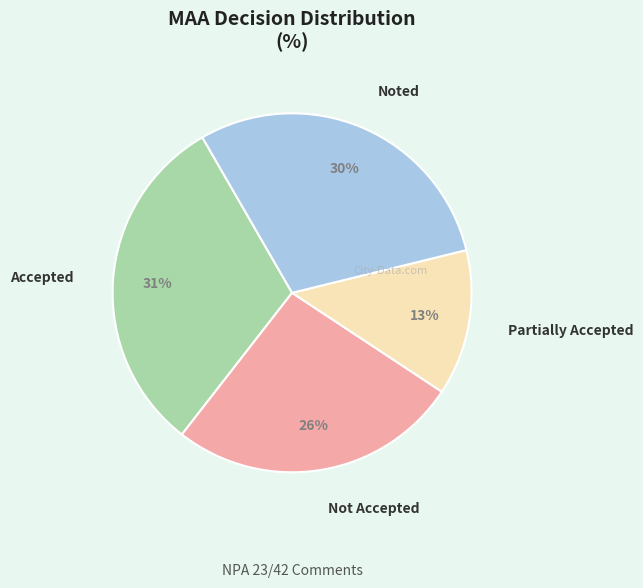

The Partially Accepted slice represents 2% of the pie. True or false?

False